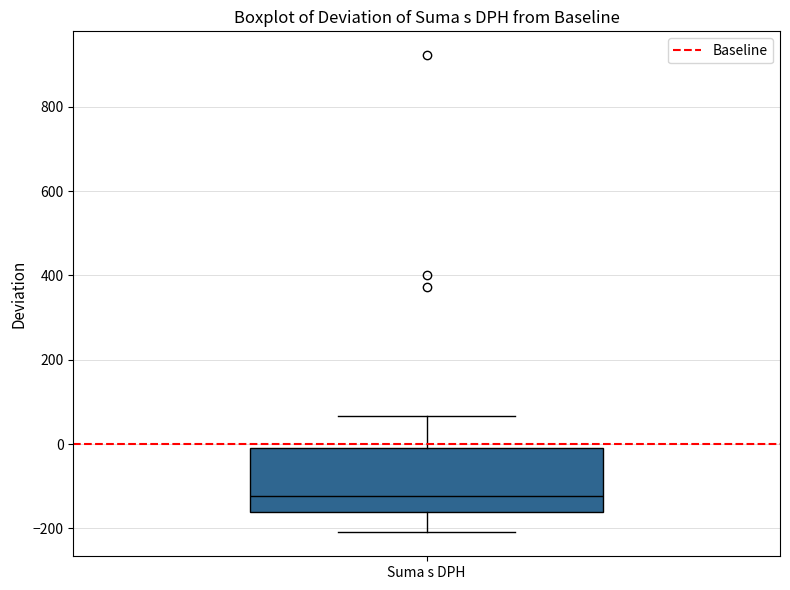

Where does the median line of the box for Suma s DPH sit on the y-axis? The values are not printed on the chart, so give them approximately, as read against the axis.

-120